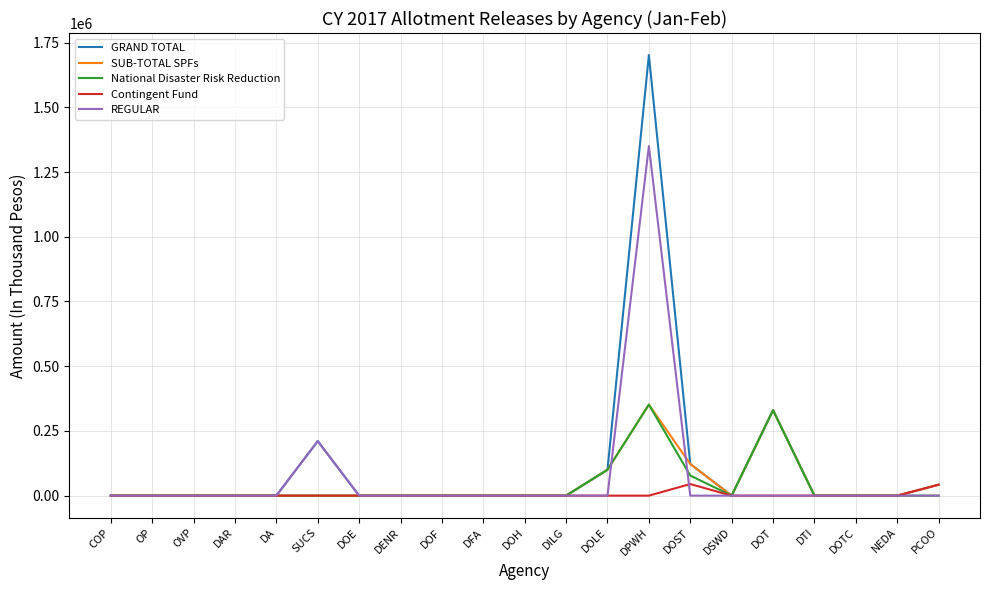

True or false: National Disaster Risk Reduction has a value of -199962 at DOH.

False